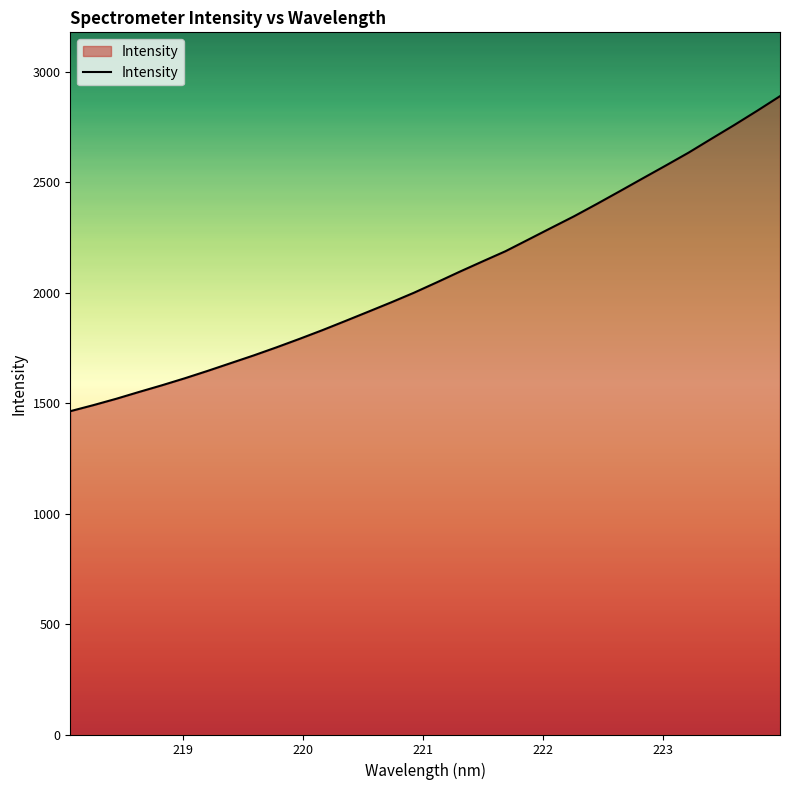

What is the maximum value shown in the chart?

2890.1